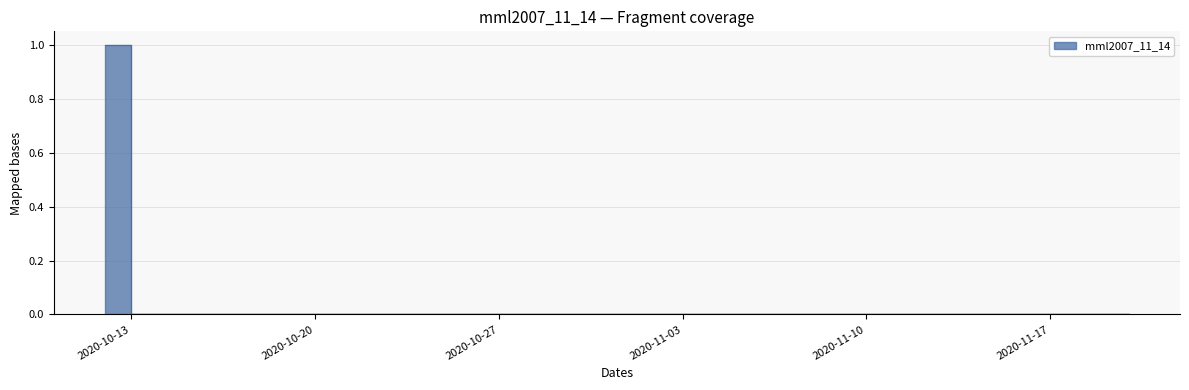

True or false: the data shows 0 at 2020-11-03.

True